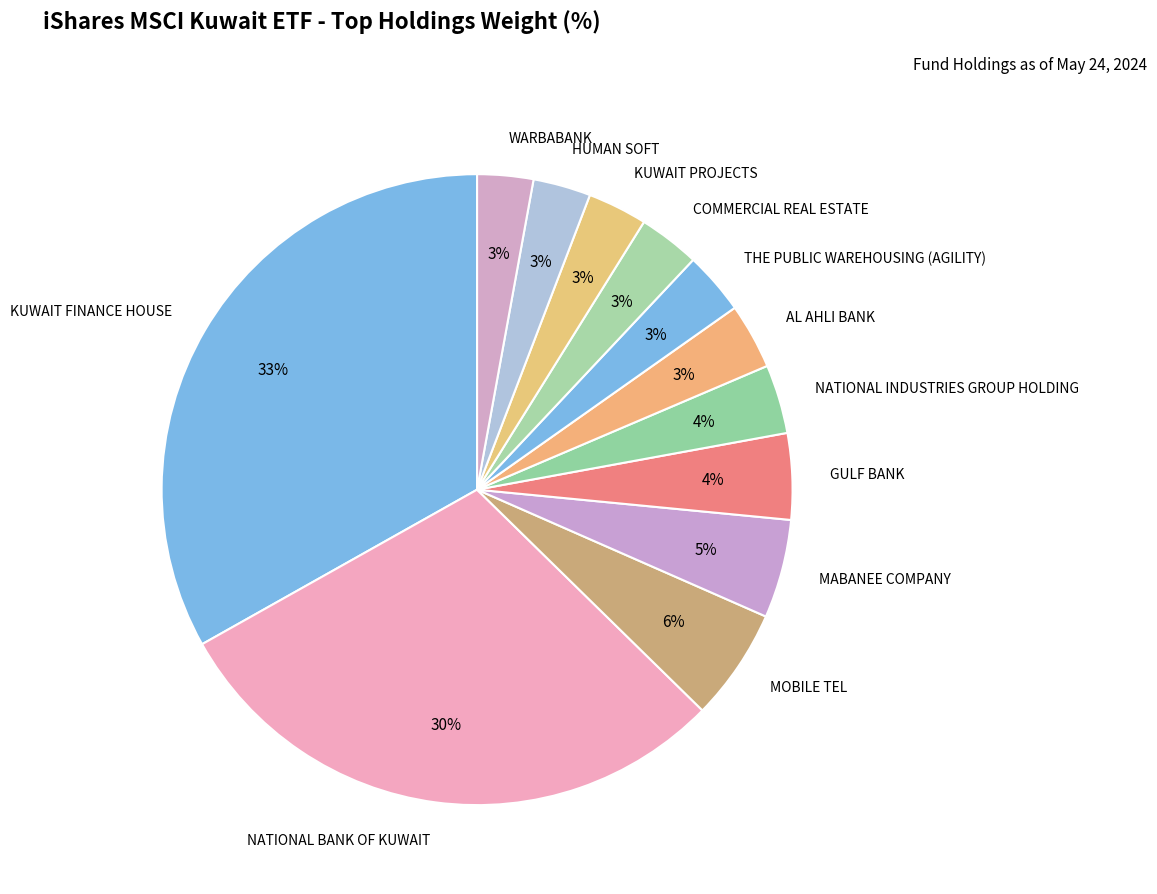

Is HUMAN SOFT the majority of the pie?

No